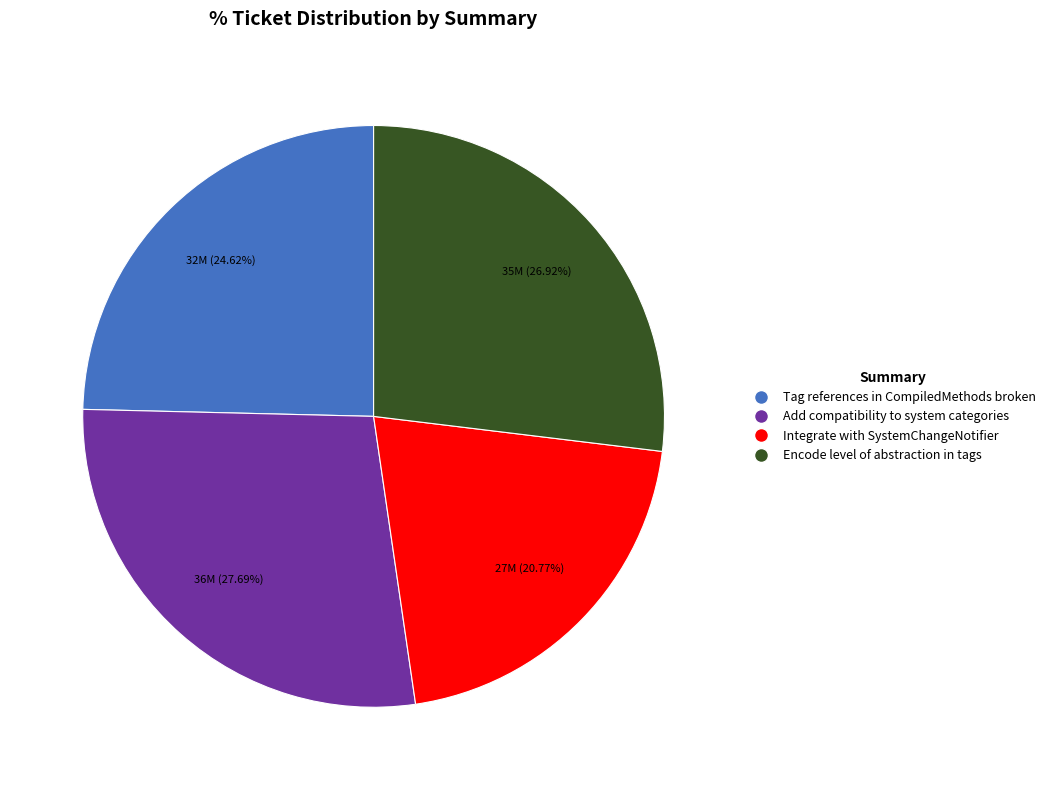

To the nearest percent, what is the difference between the largest and smallest slice percentages?

7%